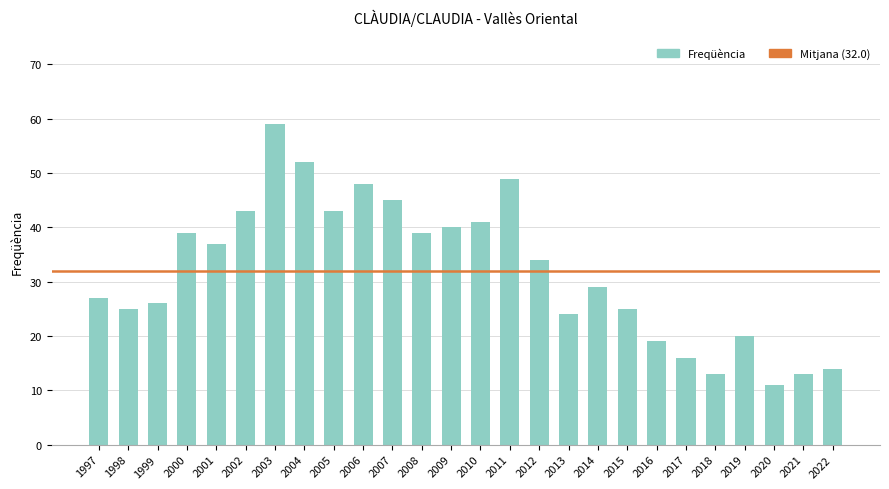

Reading left to right, what are all the values shown in this chart?

27	25	26	39	37	43	59	52	43	48	45	39	40	41	49	34	24	29	25	19	16	13	20	11	13	14